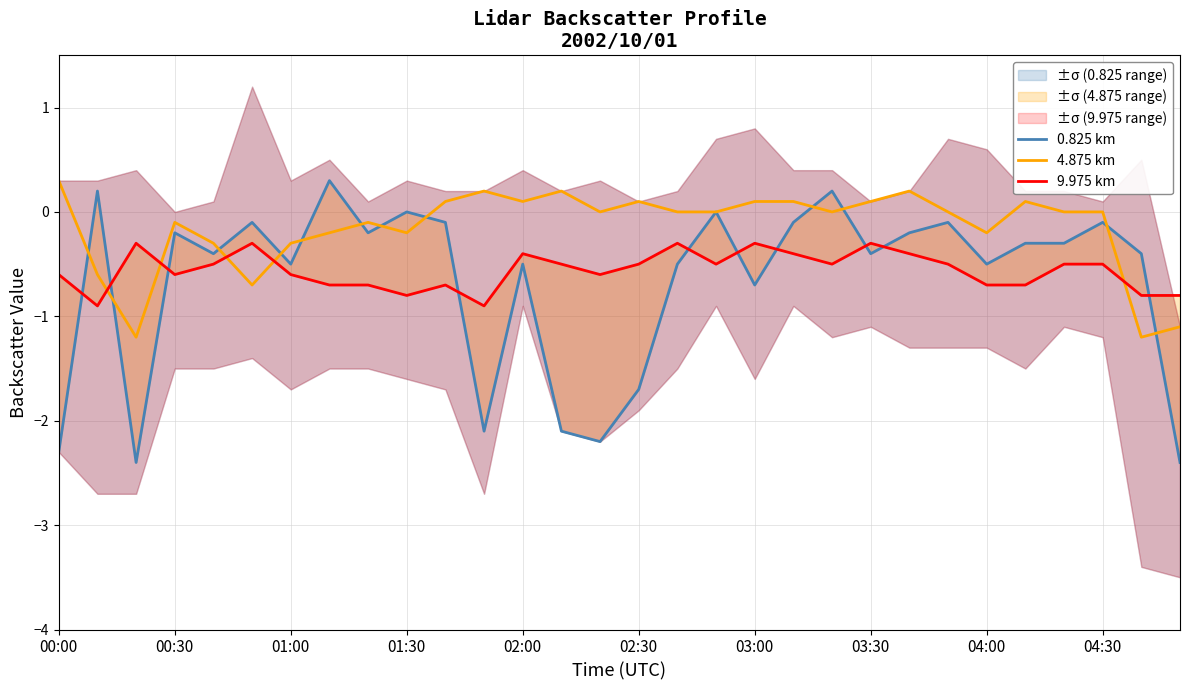

Is this an area chart (filled region under the line)?

No